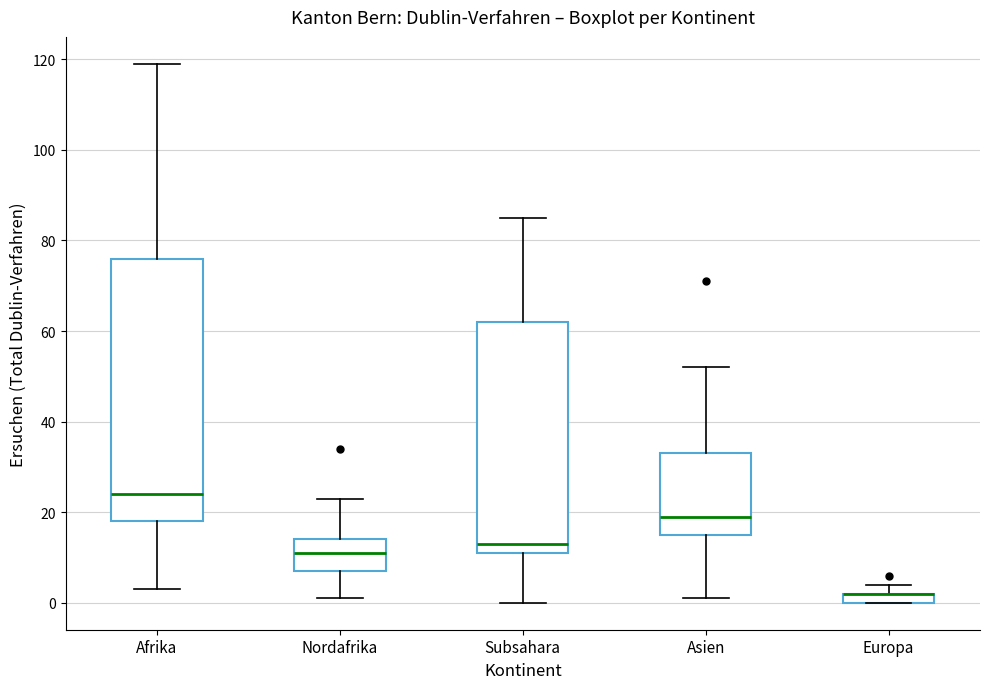

Where does the median line of the box for Subsahara sit on the y-axis? The values are not printed on the chart, so give them approximately, as read against the axis.

14